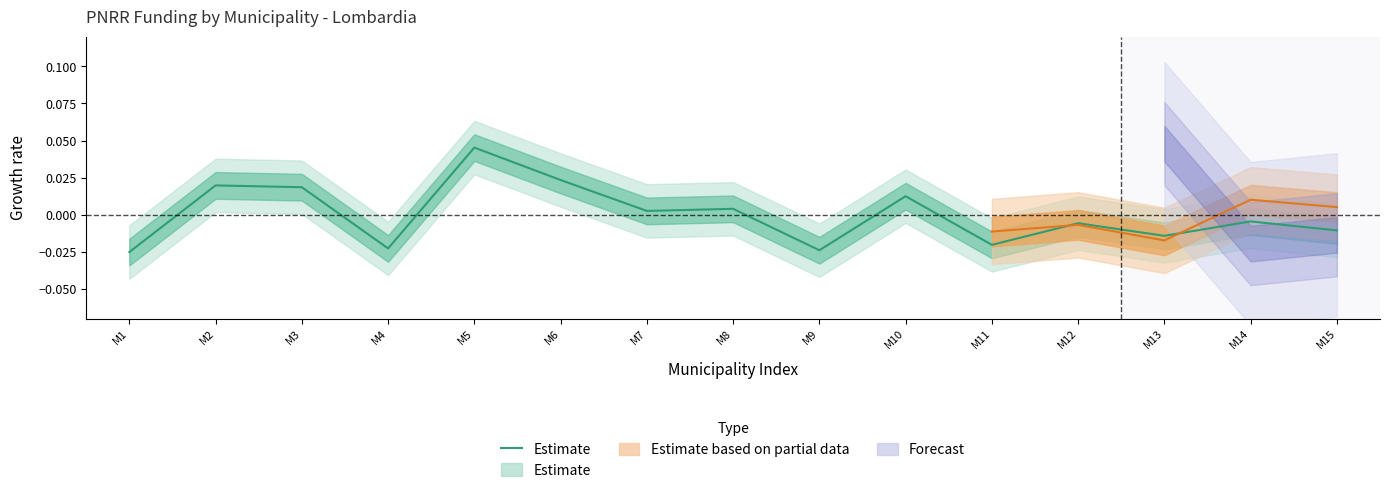

How many interior local peaks (higher than both neighbors) does the data have?

6